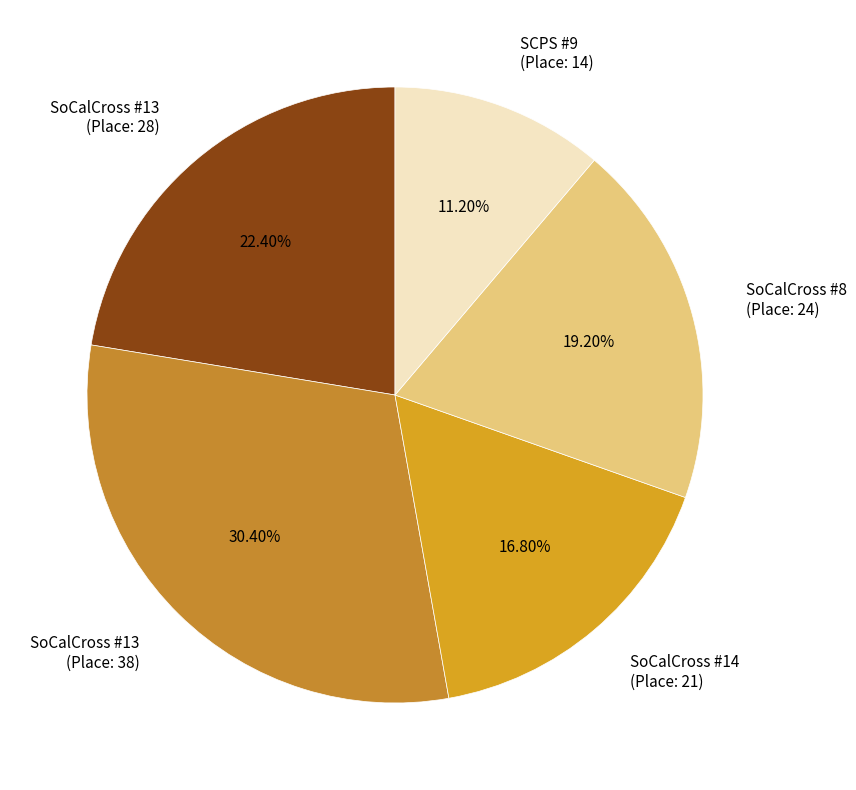

Which category has the smallest portion of the pie?

SCPS #9 (Place: 14)